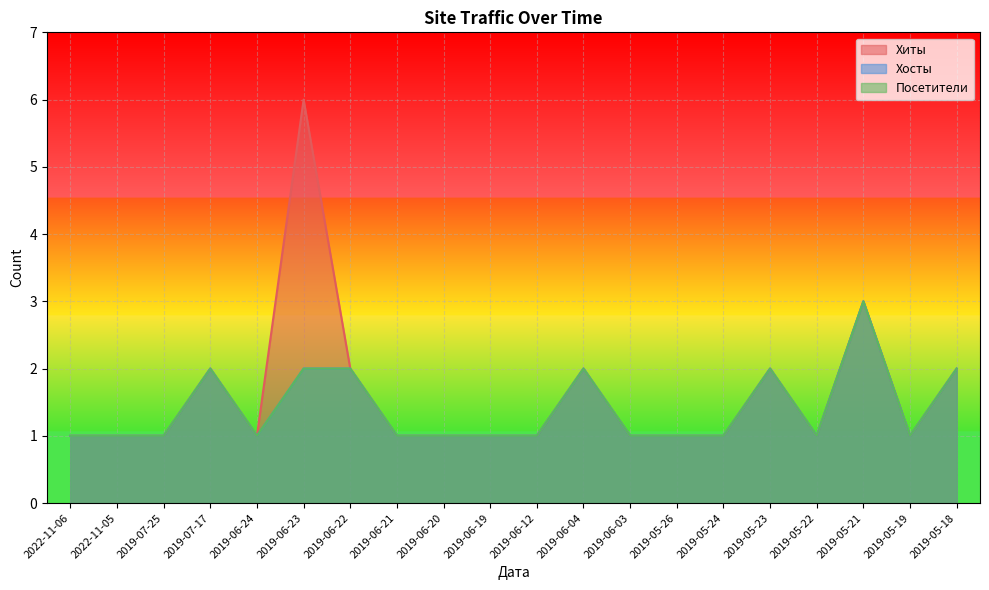

What is the label of the 9th point from the right?

2019-06-04